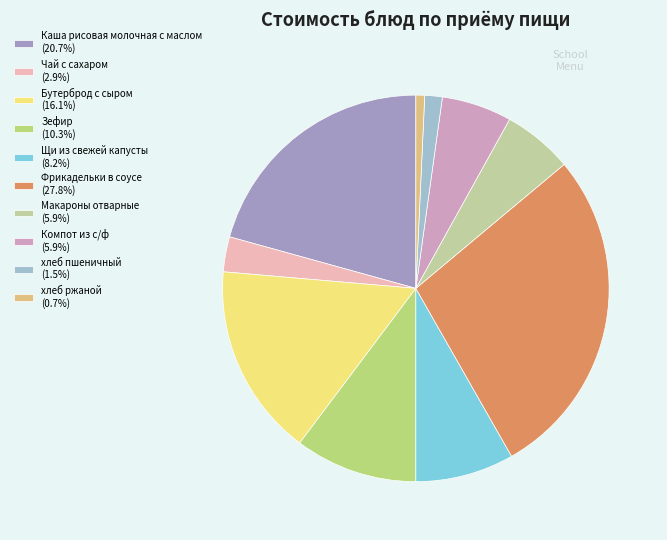

Rank the categories by value from lowest to highest.

хлеб ржаной, хлеб пшеничный, Чай с сахаром, Макароны отварные, Компот из с/ф, Щи из свежей капусты, Зефир, Бутерброд с сыром, Каша рисовая молочная с маслом, Фрикадельки в соусе